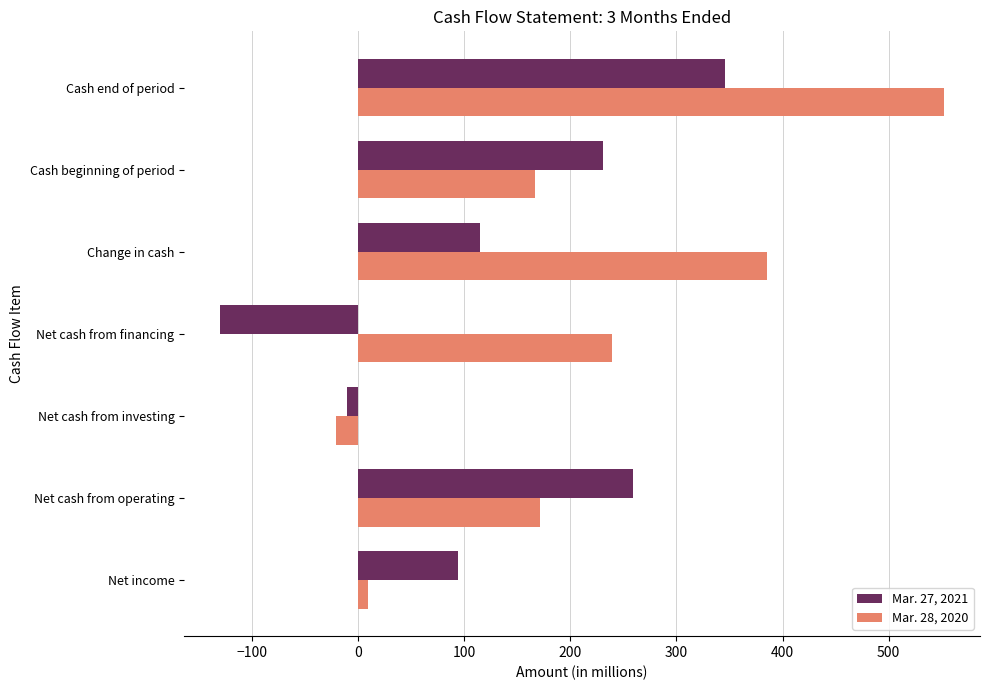

Rank the series by their average value, from highest to lowest.

Mar. 28, 2020, Mar. 27, 2021